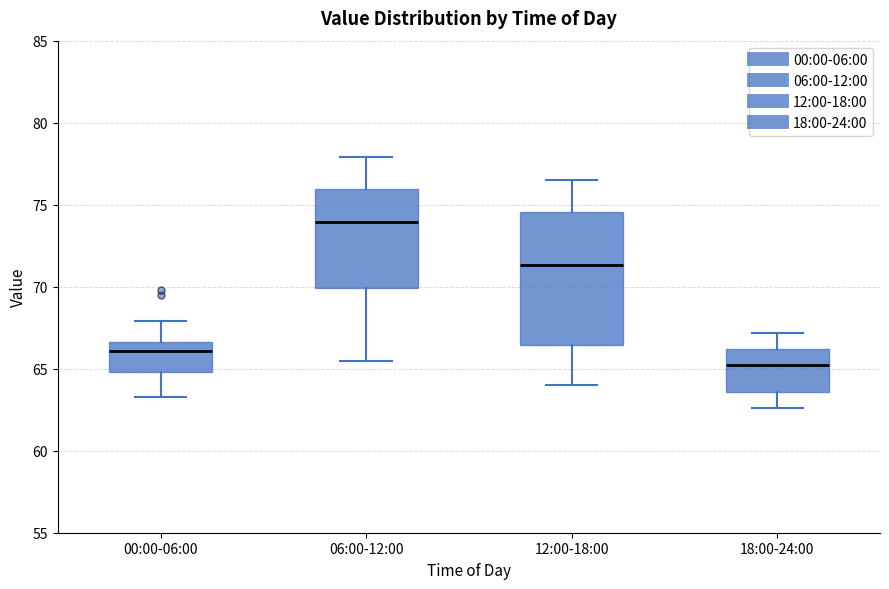

Comparing the boxes themselves (not the whiskers), which one is the tallest?

12:00-18:00